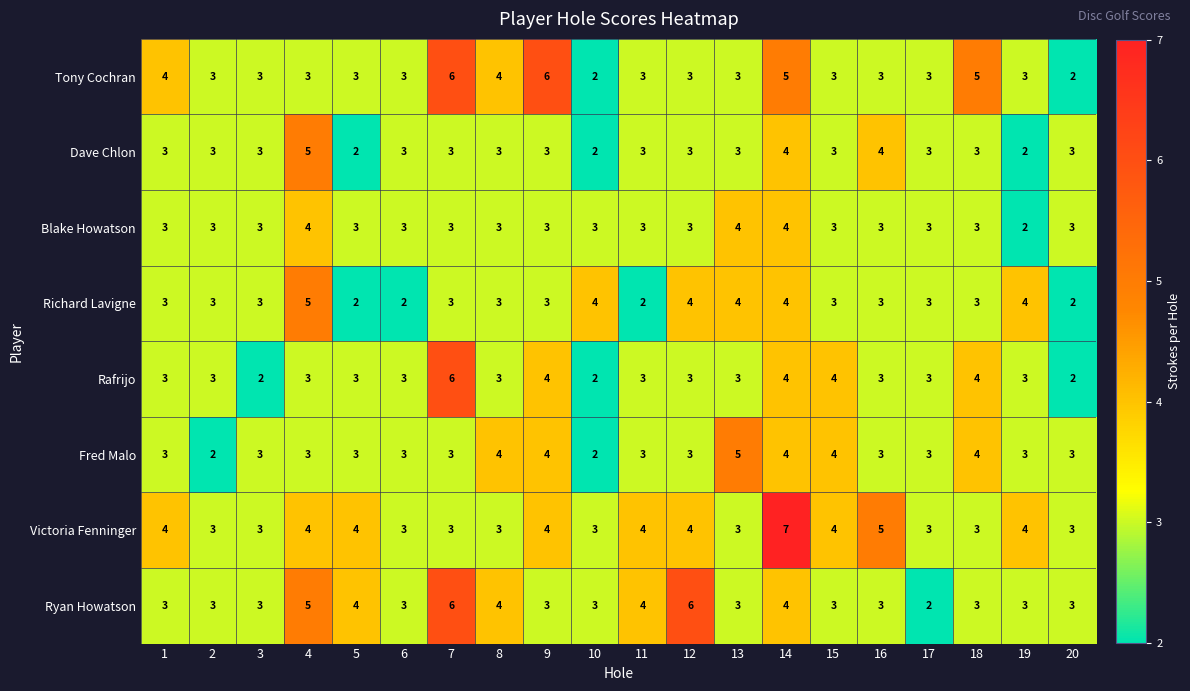

How many categories are shown in the chart?

20